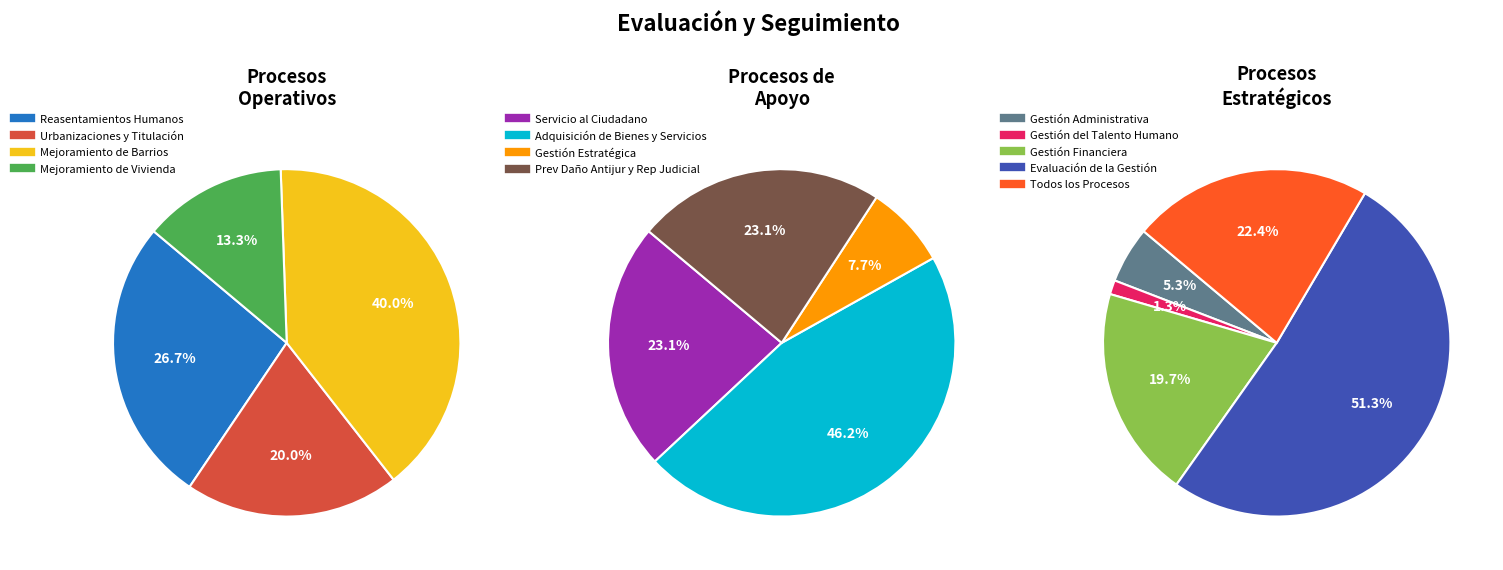

Is Todos los Procesos the majority of the pie?

No